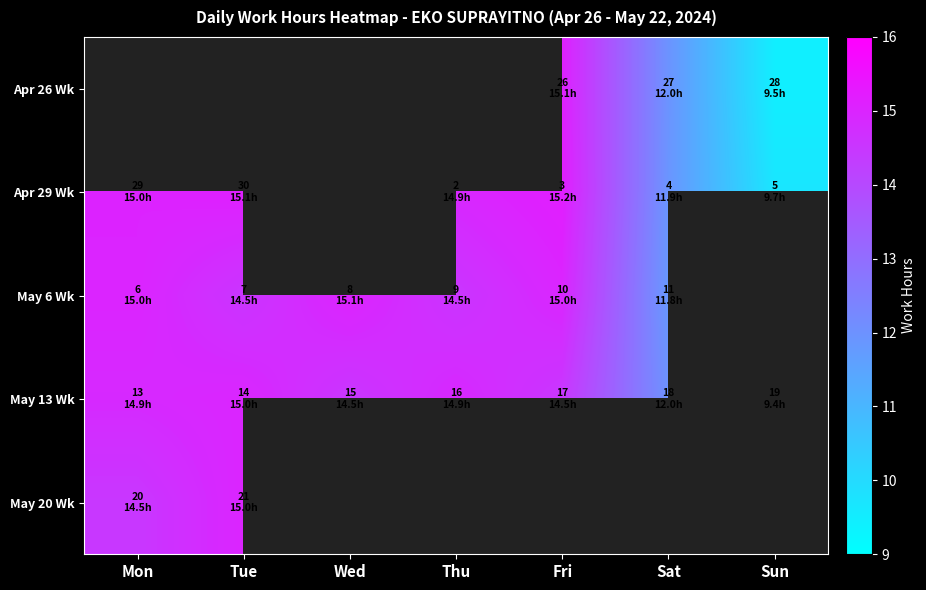

What is the difference between the maximum and minimum values in the May 20 Wk series?

0.5